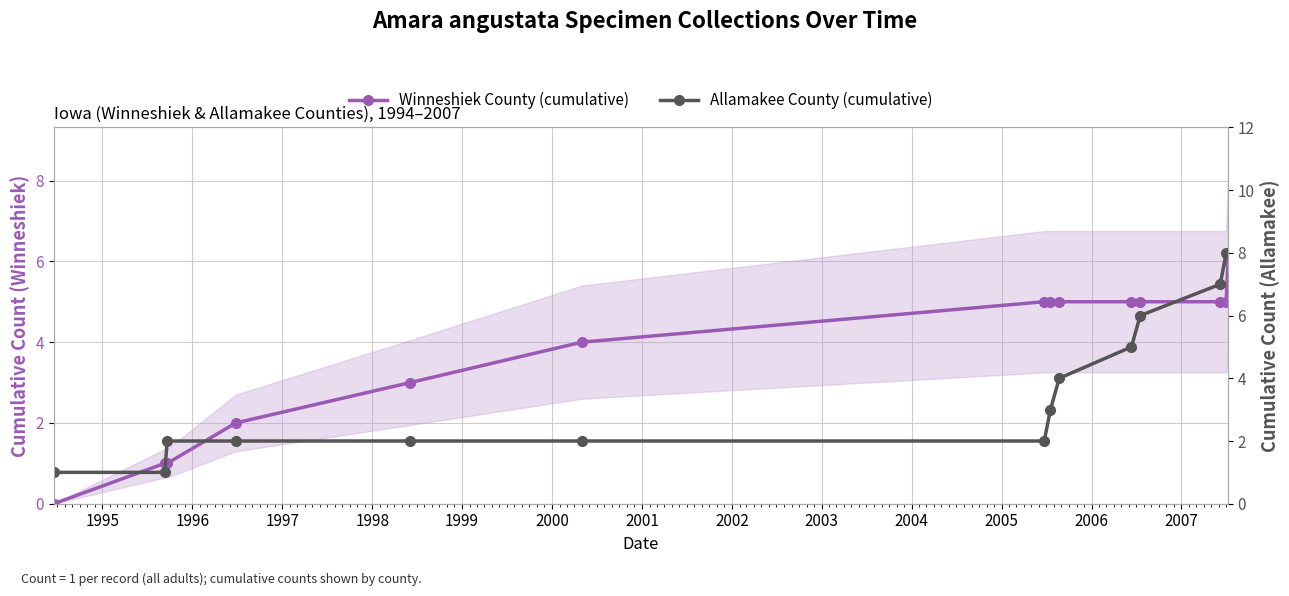

What are all the series names shown in the legend?

Winneshiek County (cumulative), Allamakee County (cumulative)